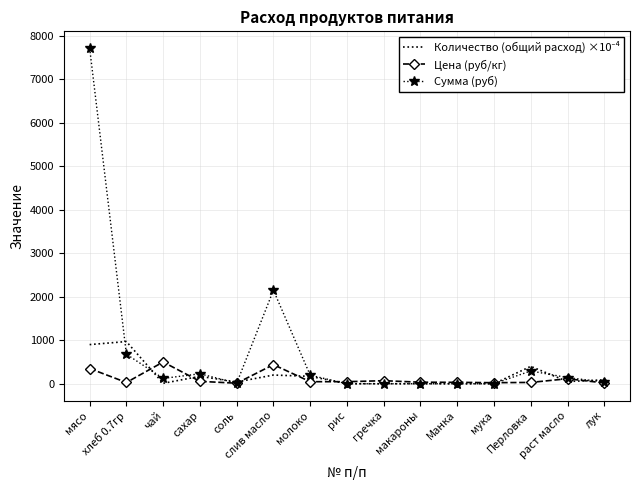

True or false: Цена (руб/кг) has a value of 32.0 at Манка.

True